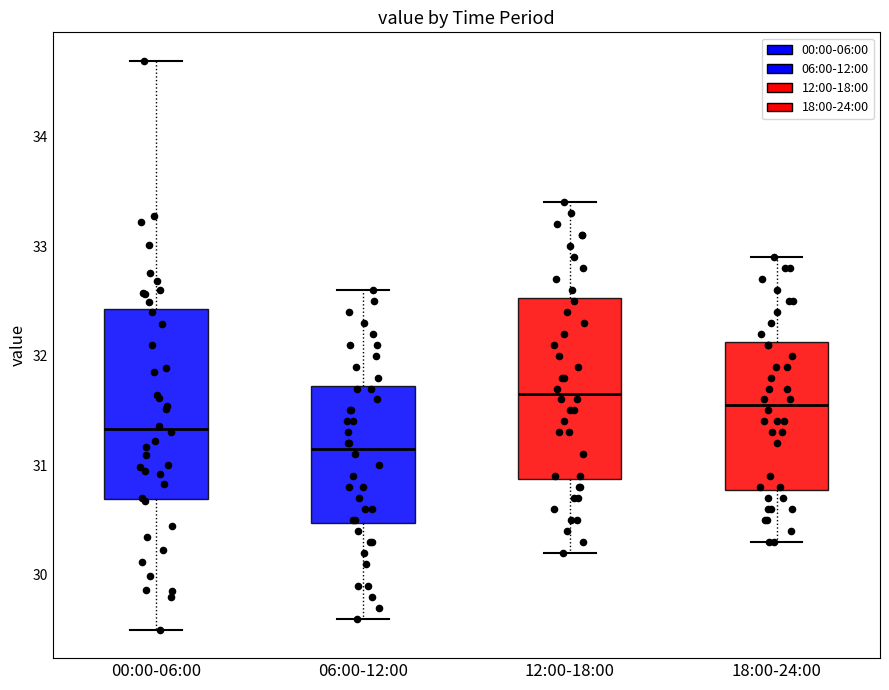

Reading left to right, read every box against the y-axis: the position of its median line, the range the box covers, and the ends of its whiskers. The values are not printed on the chart, so give them approximately, as read against the axis.

00:00-06:00: median 31.3, box 30.7 to 32.4, whiskers 29.5 to 34.7
06:00-12:00: median 31.2, box 30.5 to 31.7, whiskers 29.6 to 32.6
12:00-18:00: median 31.7, box 30.9 to 32.5, whiskers 30.2 to 33.4
18:00-24:00: median 31.6, box 30.8 to 32.1, whiskers 30.3 to 32.9